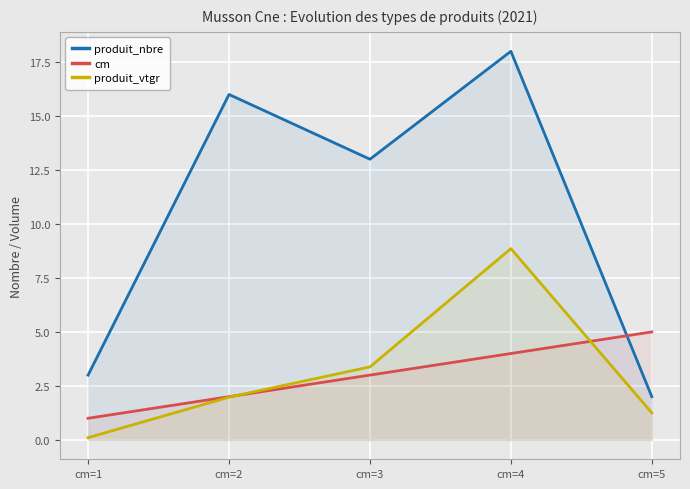

Which category has the lowest value in the produit_vtgr series?

cm=1